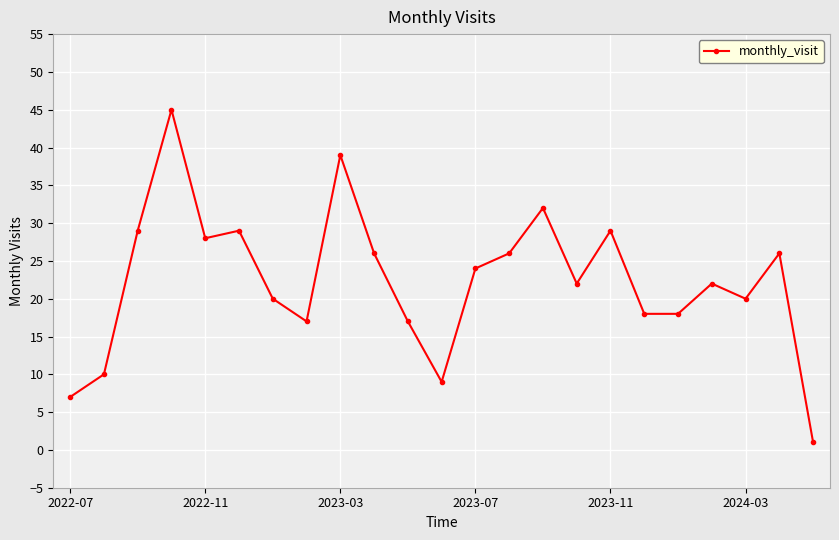

True or false: the data has more than 2 interior local peaks.

True